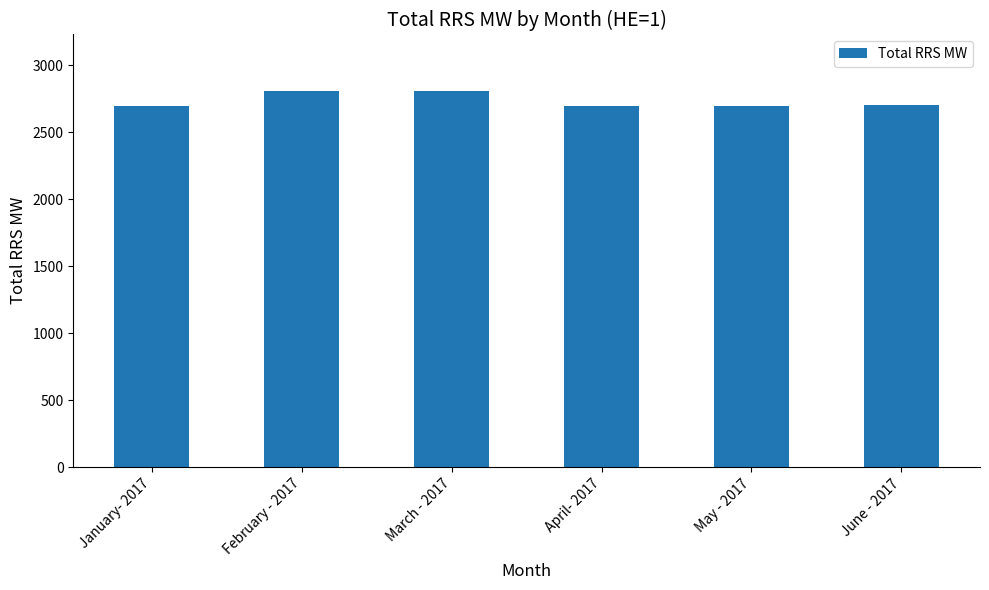

The value at April- 2017 is 4583.1. True or false?

False